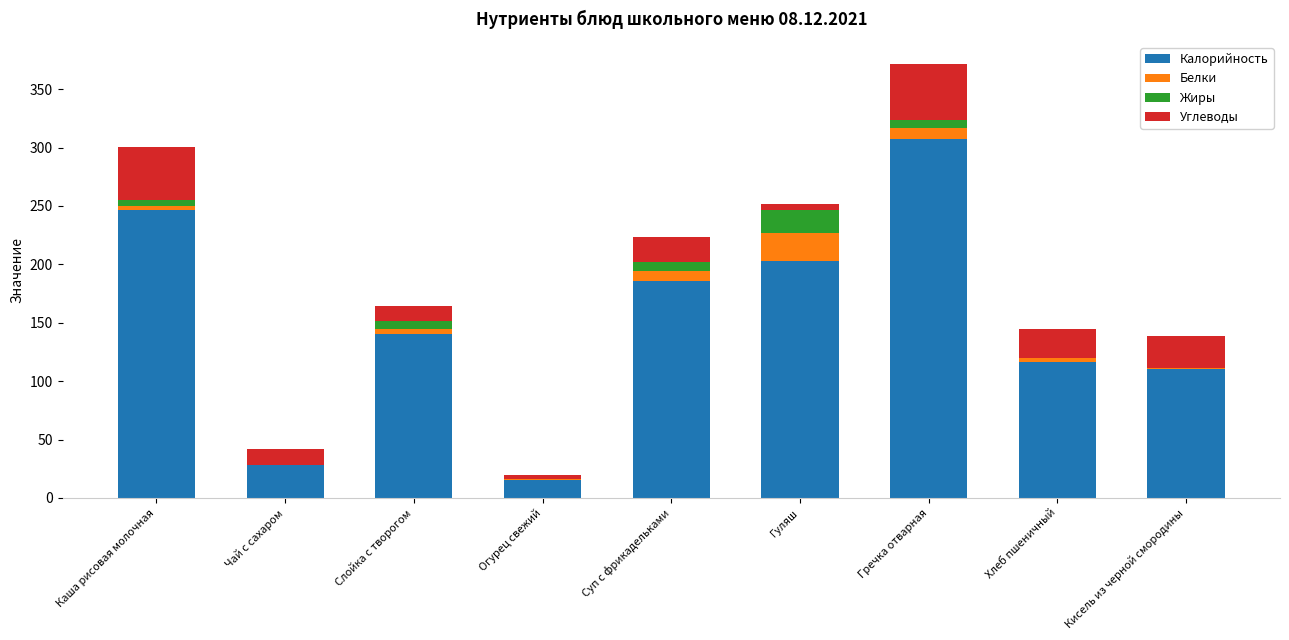

Does the chart contain stacked bars?

Yes